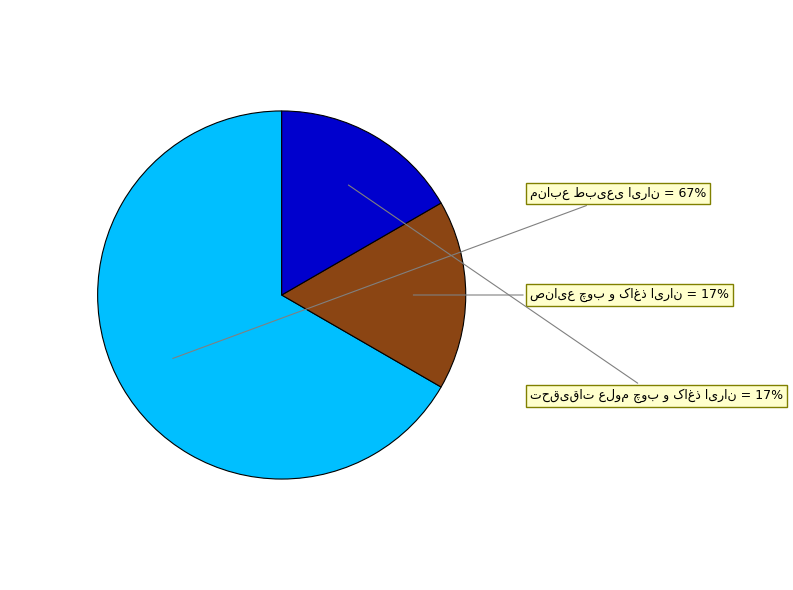

Does any single category account for the majority?

Yes